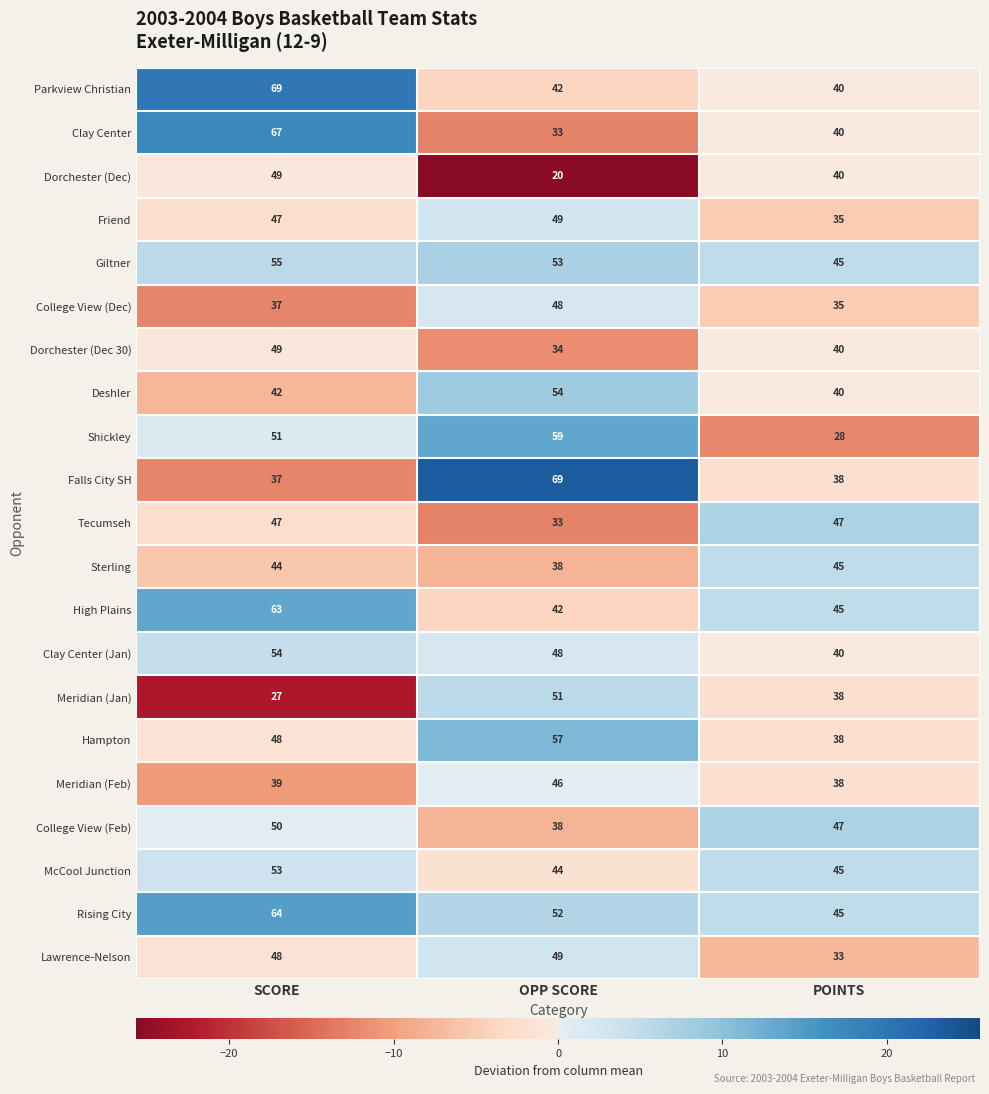

What is the minimum value shown in the chart?

20